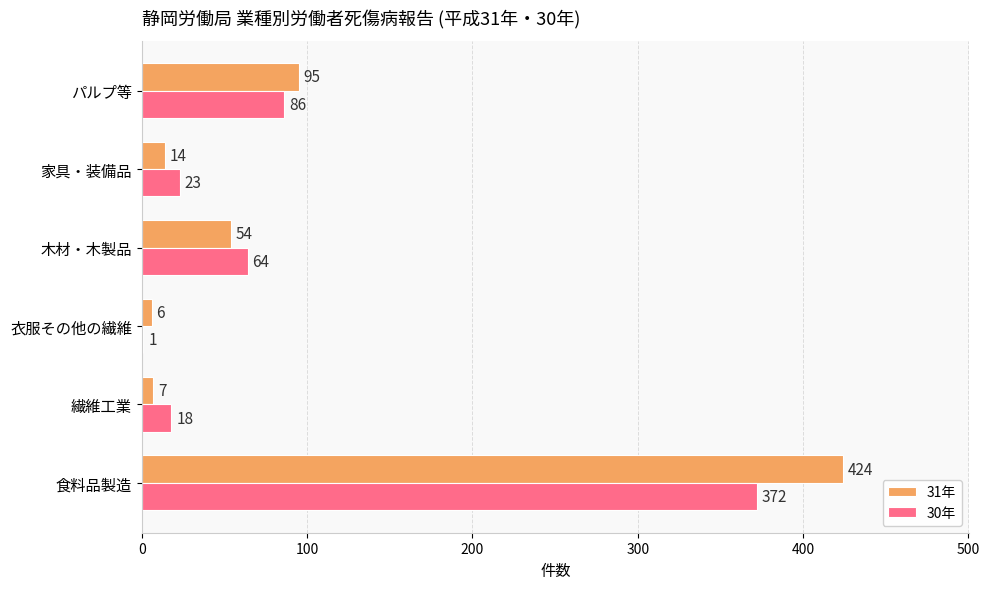

What is the maximum value shown in the chart?

424